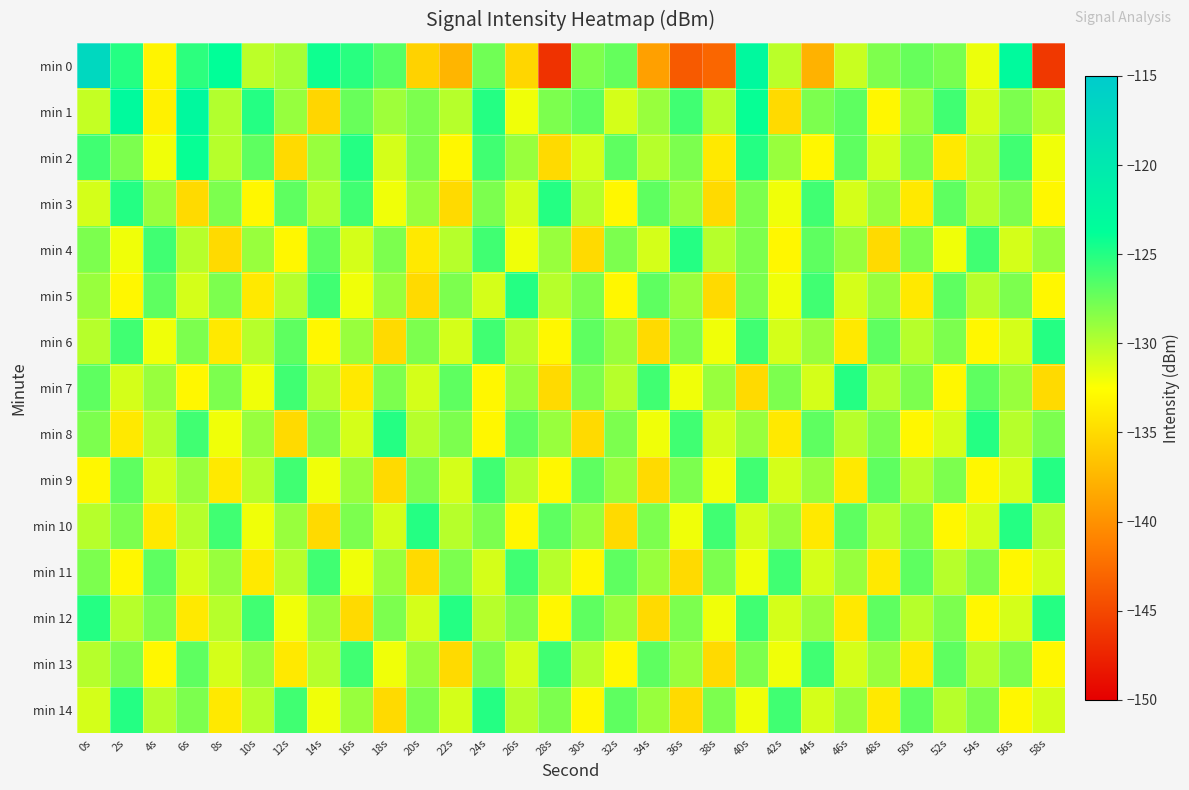

At which category is the sum across all series the highest?

40s